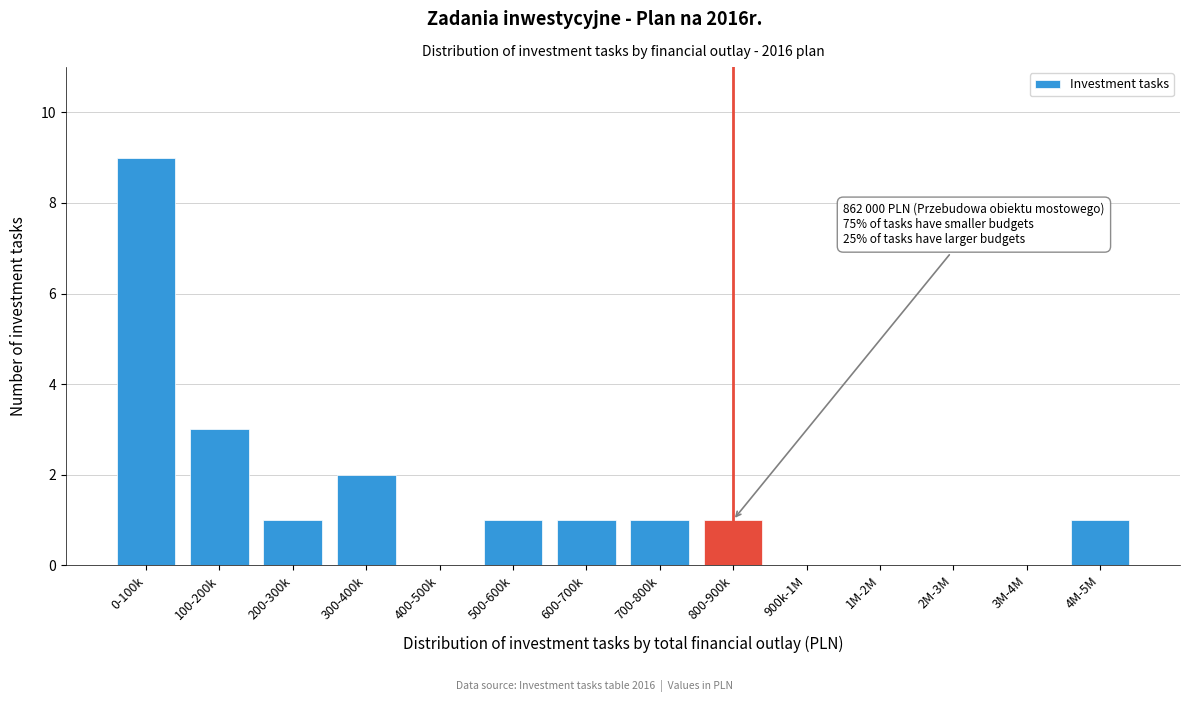

Reading left to right, what are all the values shown in this chart?

0-100k=9	100-200k=3	200-300k=1	300-400k=2	400-500k=0	500-600k=1	600-700k=1	700-800k=1	800-900k=1	900k-1M=0	1M-2M=0	2M-3M=0	3M-4M=0	4M-5M=1